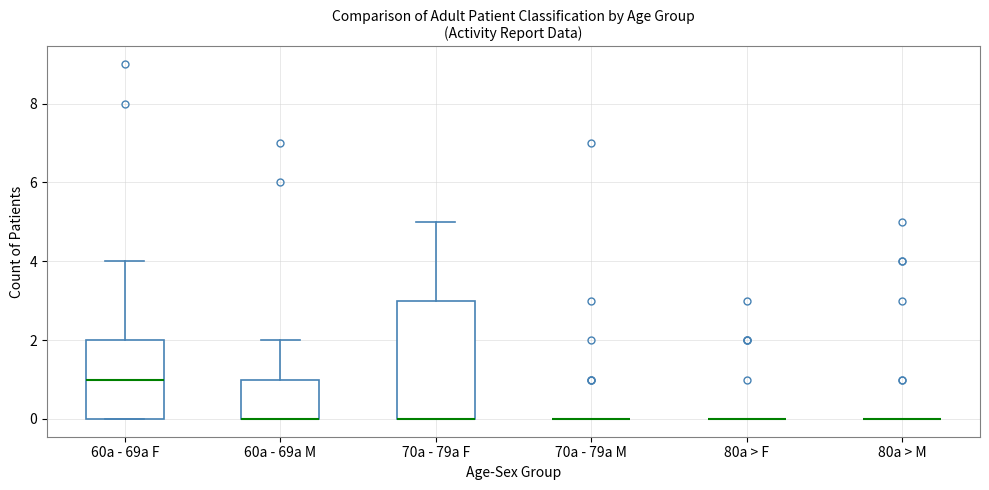

Reading left to right, transcribe this box plot: for each box, give where its median line is, the range the box spans, and where its two whiskers end, as read against the y-axis. The values are not printed on the chart, so give them approximately, as read against the axis.

60a - 69a F: median 1, box 0 to 2, whiskers 0 to 4
60a - 69a M: median 0 (drawn on the box's lower edge), box 0 to 1, whiskers 0 to 2
70a - 79a F: median 0 (drawn on the box's lower edge), box 0 to 3, whiskers 0 to 5
70a - 79a M: box collapsed to a line at 0, whiskers 0 to 0
80a > F: box collapsed to a line at 0, whiskers 0 to 0
80a > M: box collapsed to a line at 0, whiskers 0 to 0